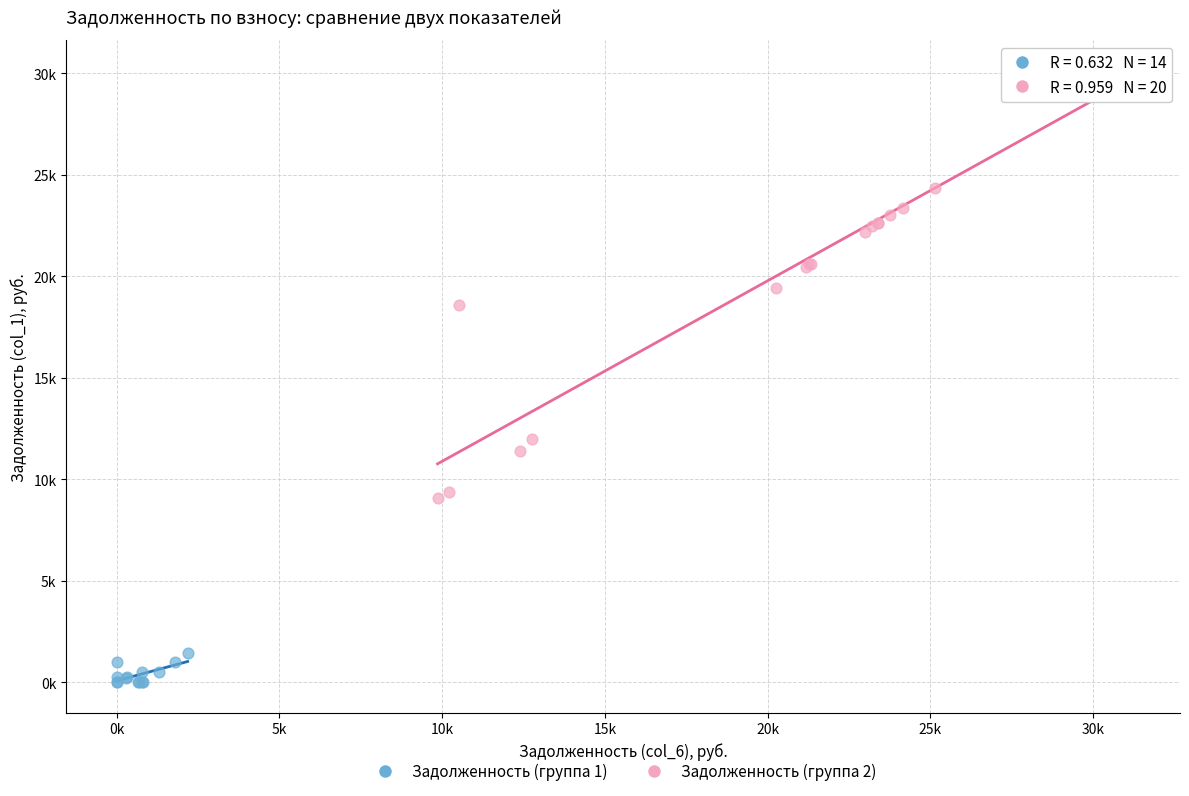

Which series contains the lowest Y value?

Задолженность (группа 1)